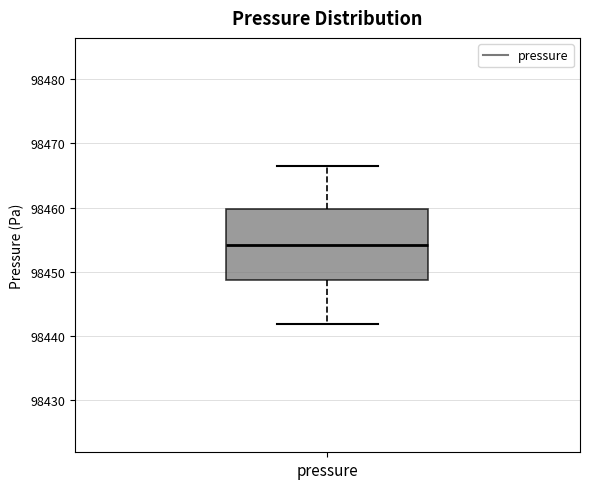

Read this box plot against the y-axis: the position of the median line, the range covered by the box, and the ends of both whiskers. The values are not printed on the chart, so give them approximately, as read against the axis.

median 98454, box 98449 to 98460, whiskers 98442 to 98466